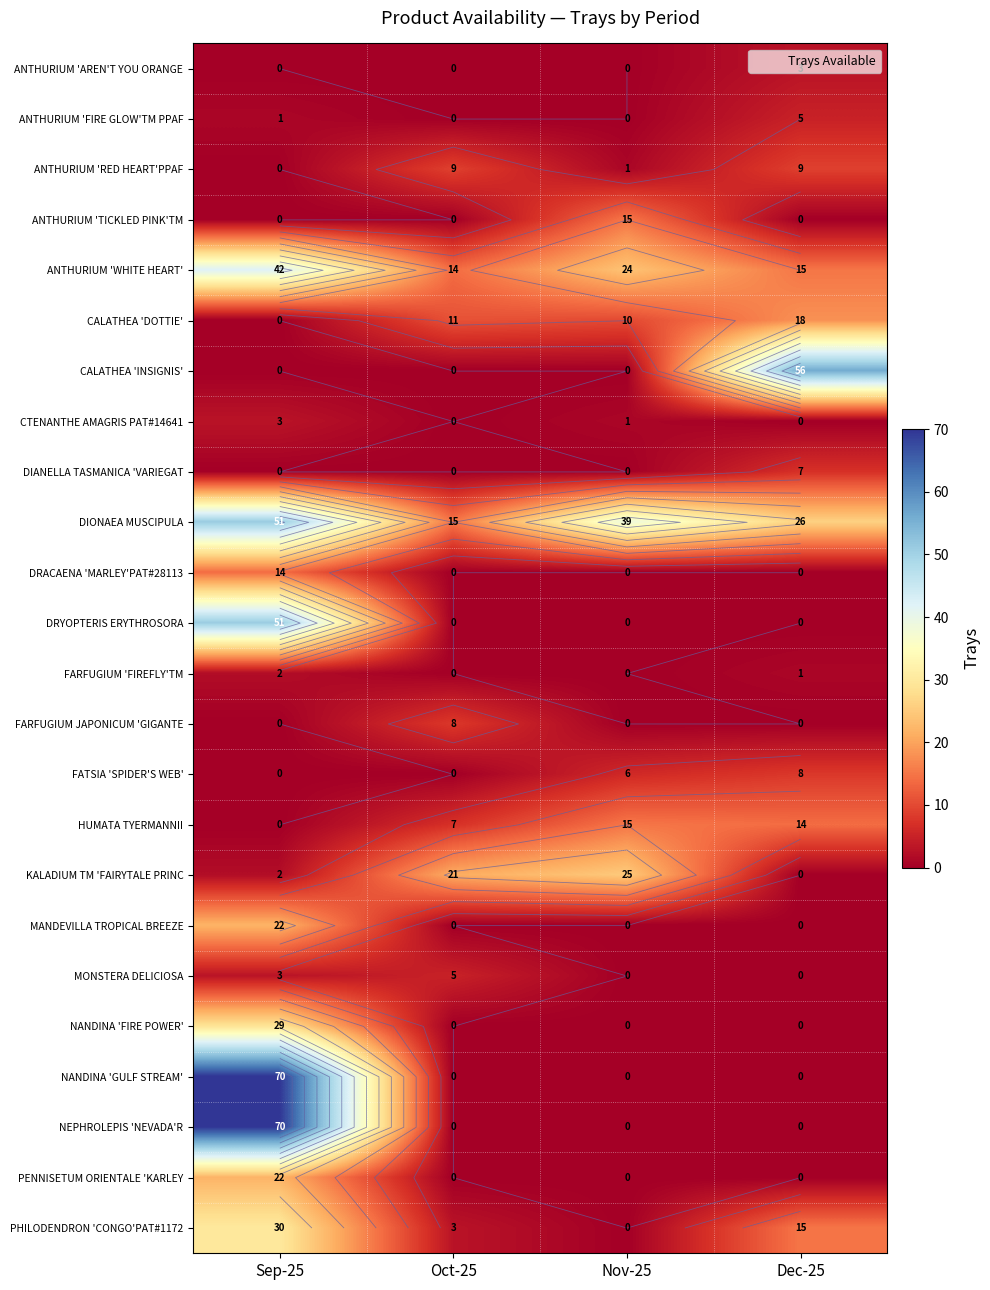

How many series are shown in this chart?

24